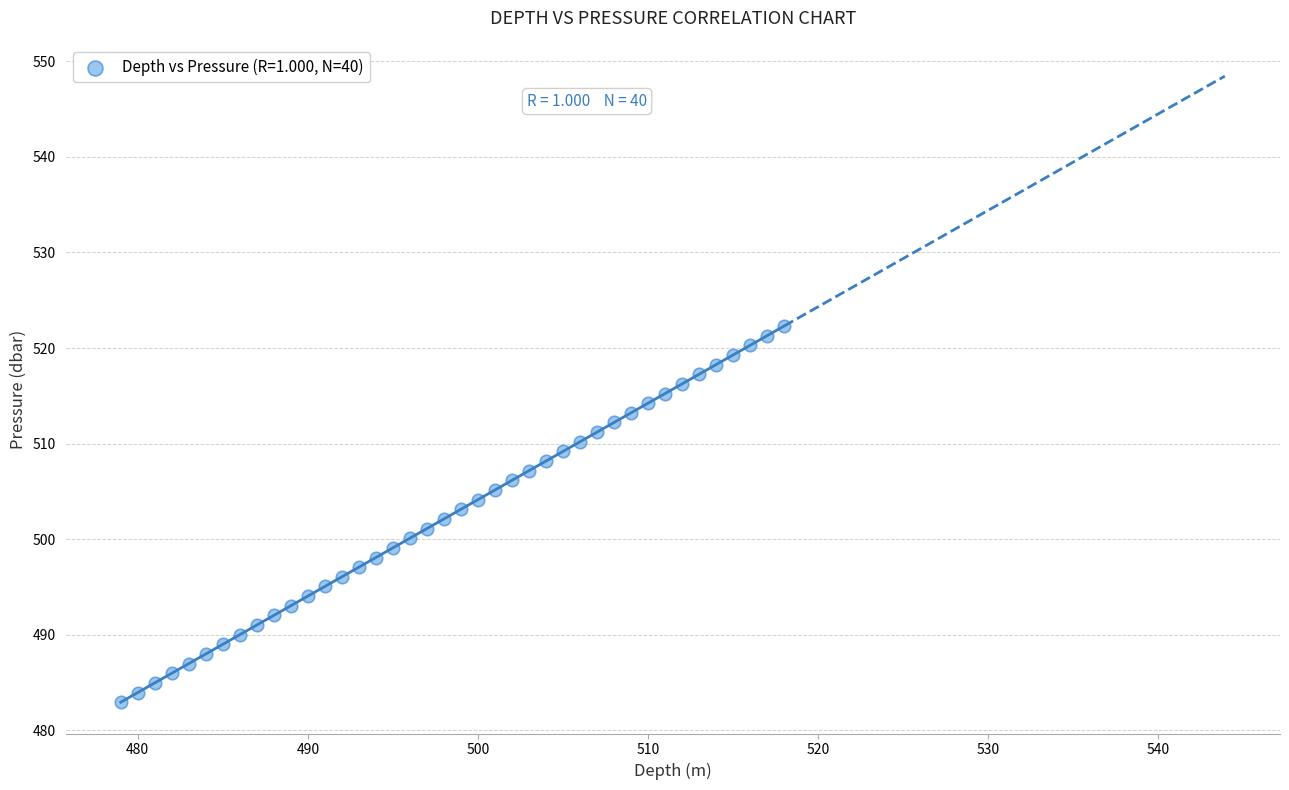

What is the range of X values (max minus min)?

39.0